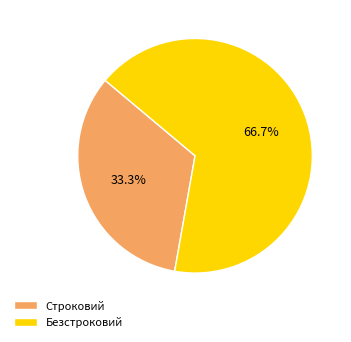

Does Строковий account for over 50% of the chart?

No